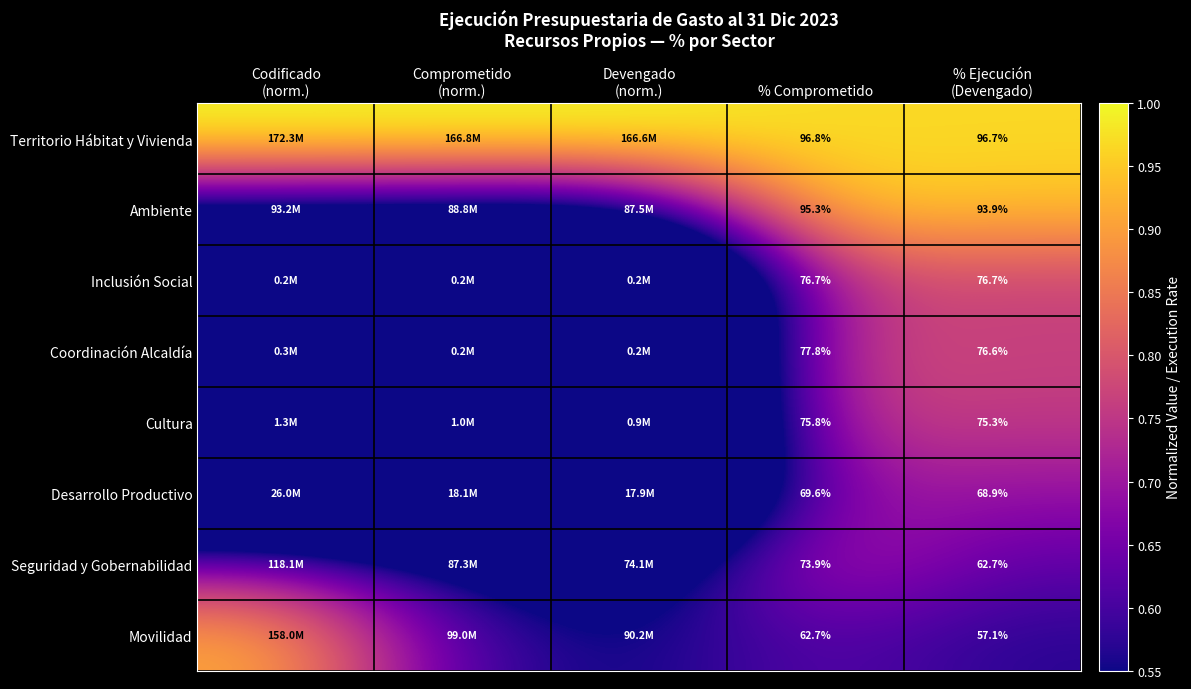

What is the difference between the highest and lowest values at % Ejecución
(Devengado)?

39.6